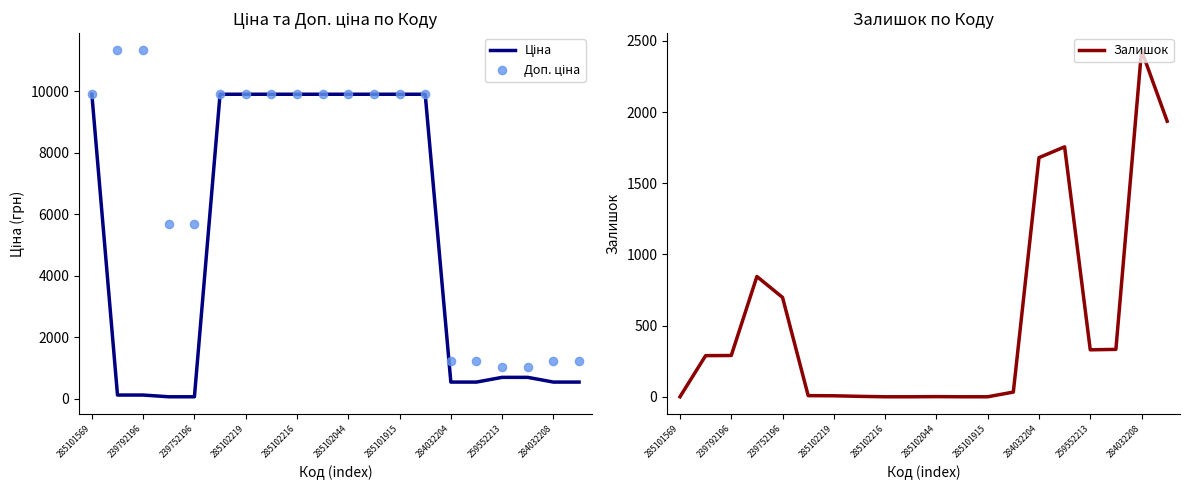

Which series has the widest spread of Y values?

Доп. ціна